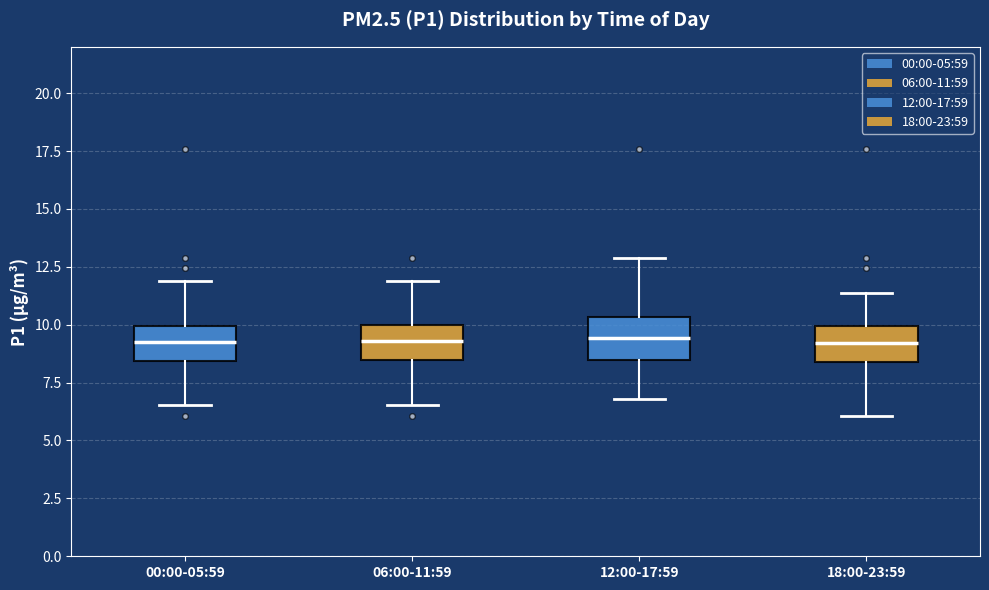

Reading left to right, transcribe this box plot: for each box, give where its median line is, the range the box spans, and where its two whiskers end, as read against the y-axis. The values are not printed on the chart, so give them approximately, as read against the axis.

00:00-05:59: median 9.5, box 8.5 to 10.0, whiskers 6.5 to 12.0
06:00-11:59: median 9.5, box 8.5 to 10.0, whiskers 6.5 to 12.0
12:00-17:59: median 9.5, box 8.5 to 10.5, whiskers 7.0 to 13.0
18:00-23:59: median 9.0, box 8.5 to 10.0, whiskers 6.0 to 11.5